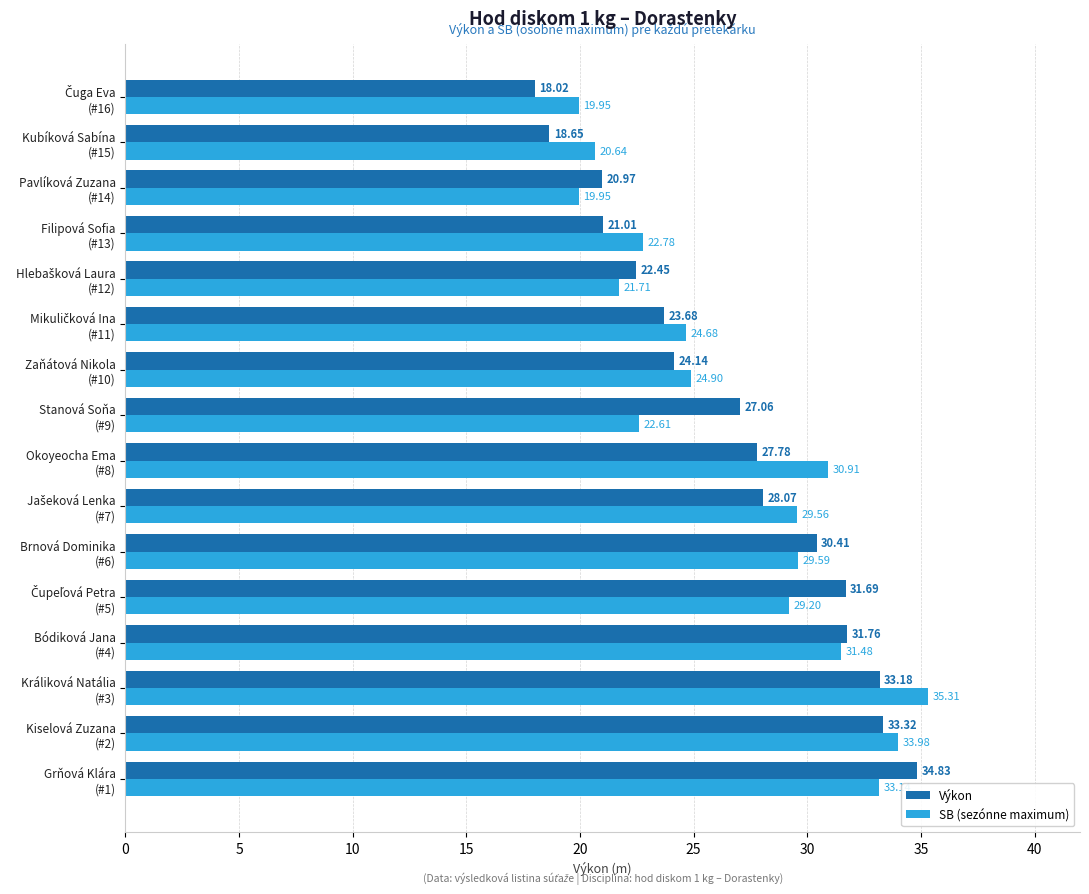

Which series has the widest spread of values?

Výkon